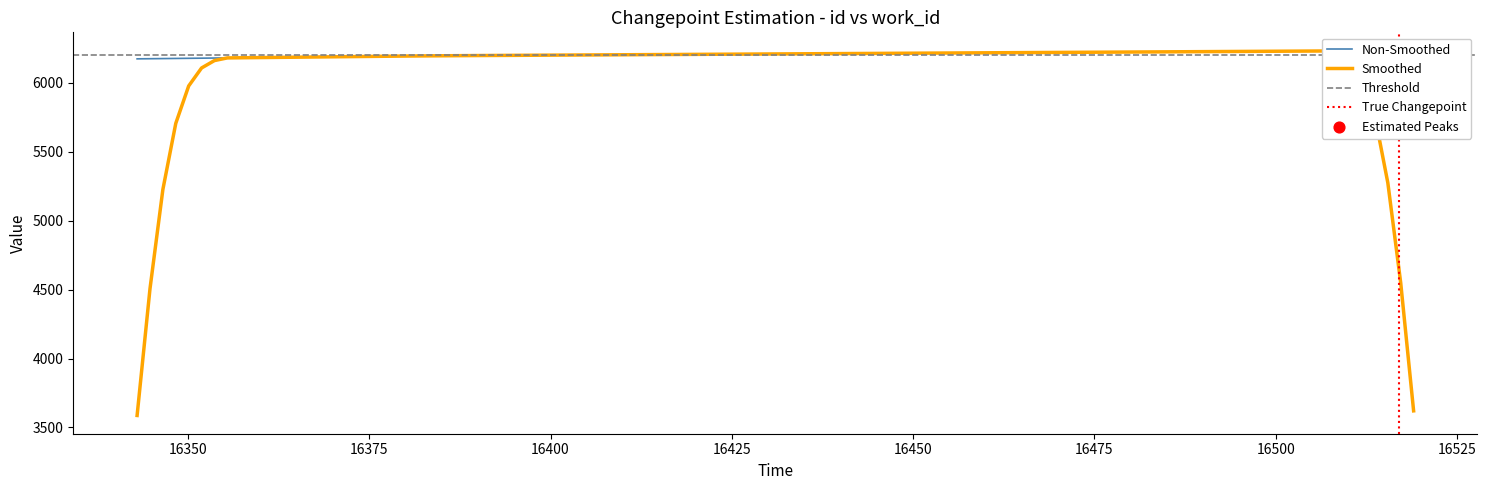

Between 16343 and 16519, which is larger?

16519